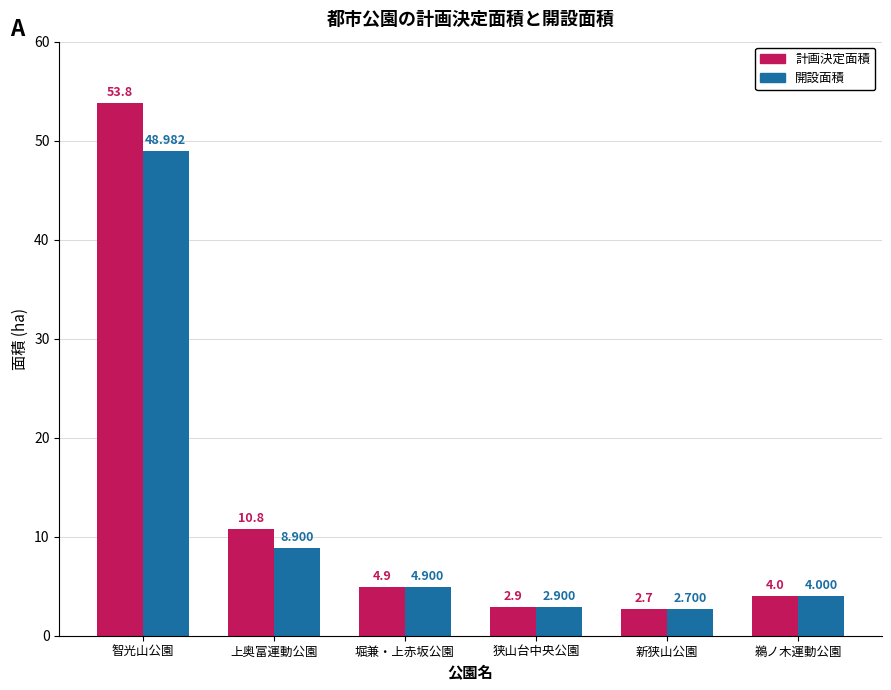

How many groups of bars are there?

6